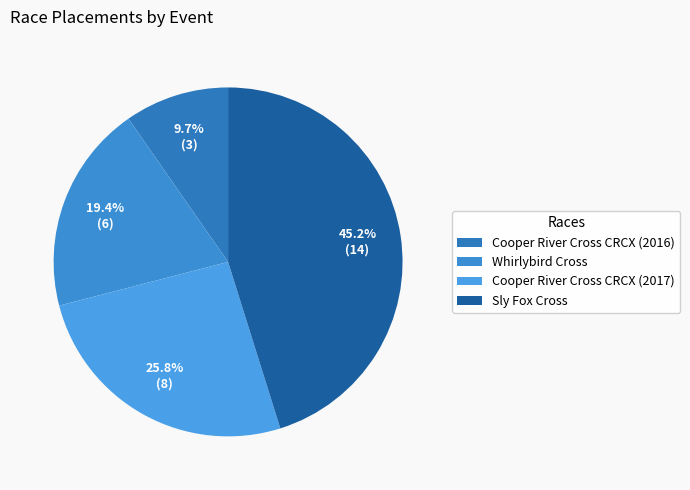

What portion of the pie excludes Cooper River Cross CRCX (2017)?

74.2%